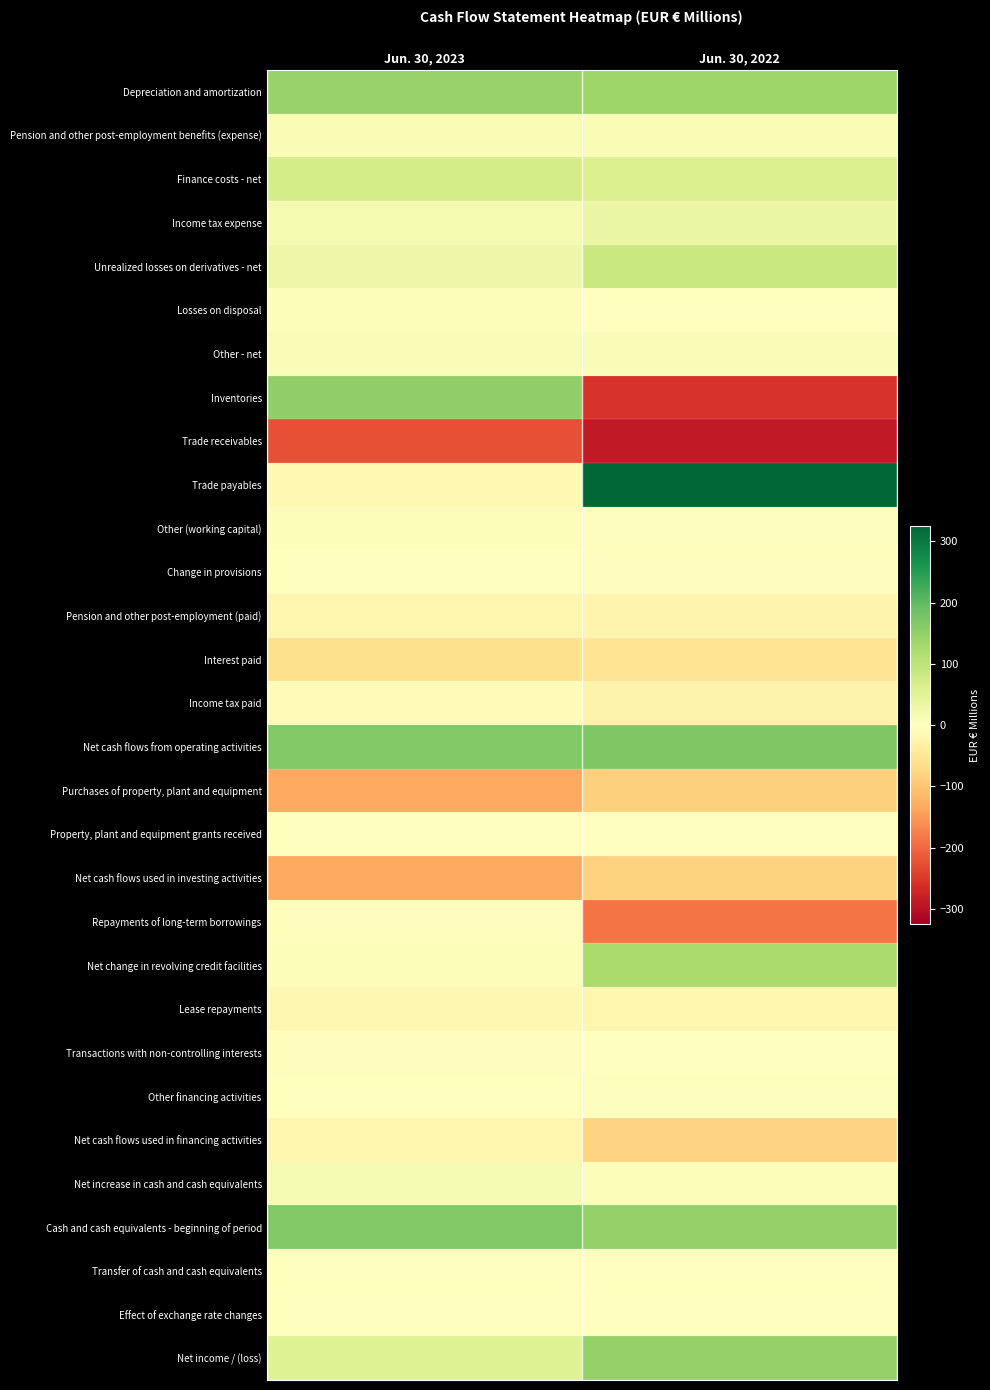

List the series in order of their peak value, lowest first.

Trade receivables, Purchases of property, plant and equipment, Net cash flows used in investing activities, Interest paid, Pension and other post-employment (paid), Net cash flows used in financing activities, Lease repayments, Income tax paid, Repayments of long-term borrowings, Change in provisions, Transactions with non-controlling interests, Transfer of cash and cash equivalents, Property, plant and equipment grants received, Effect of exchange rate changes, Other financing activities, Losses on disposal, Other (working capital), Other - net, Pension and other post-employment benefits (expense), Net increase in cash and cash equivalents, Income tax expense, Finance costs - net, Unrealized losses on derivatives - net, Net change in revolving credit facilities, Depreciation and amortization, Net income / (loss), Inventories, Cash and cash equivalents - beginning of period, Net cash flows from operating activities, Trade payables